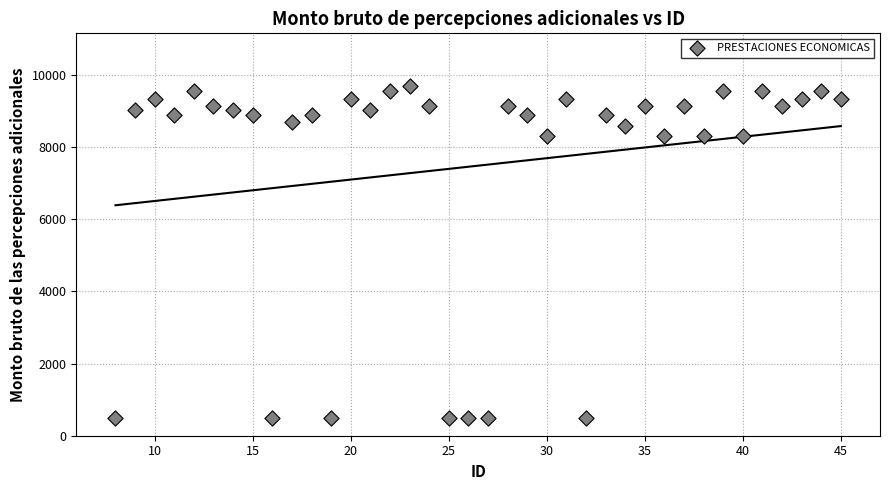

What is the range of X values (max minus min)?

37